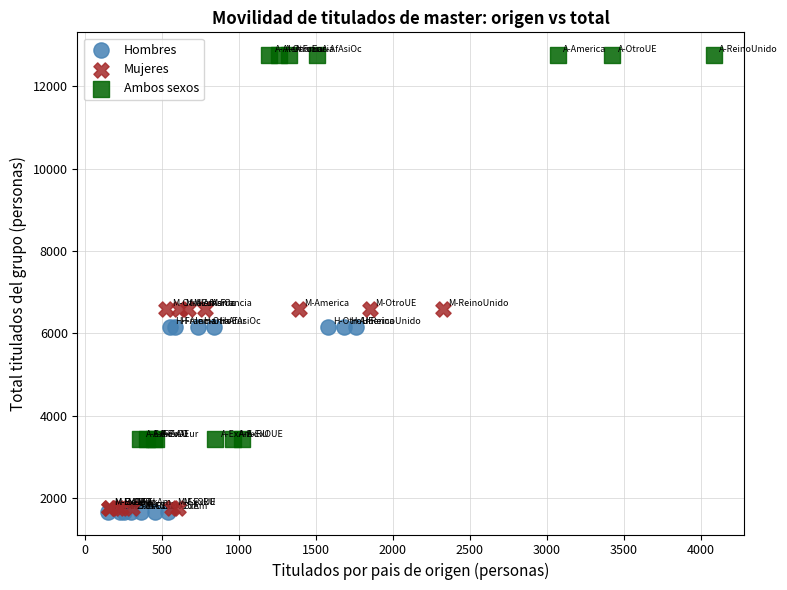

Which series has the largest Y range (max minus min)?

Ambos sexos